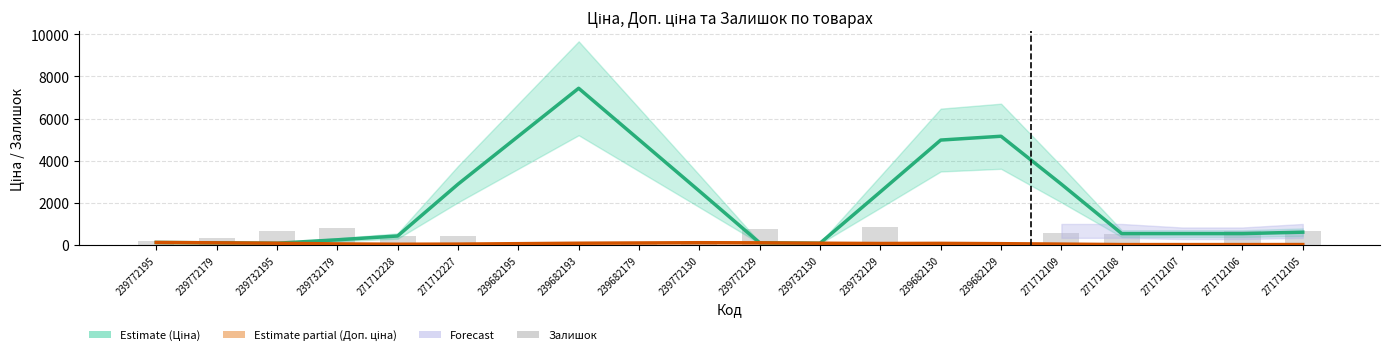

True or false: Доп. ціна (Partial) has a value of 39.5 at 271712228.

False